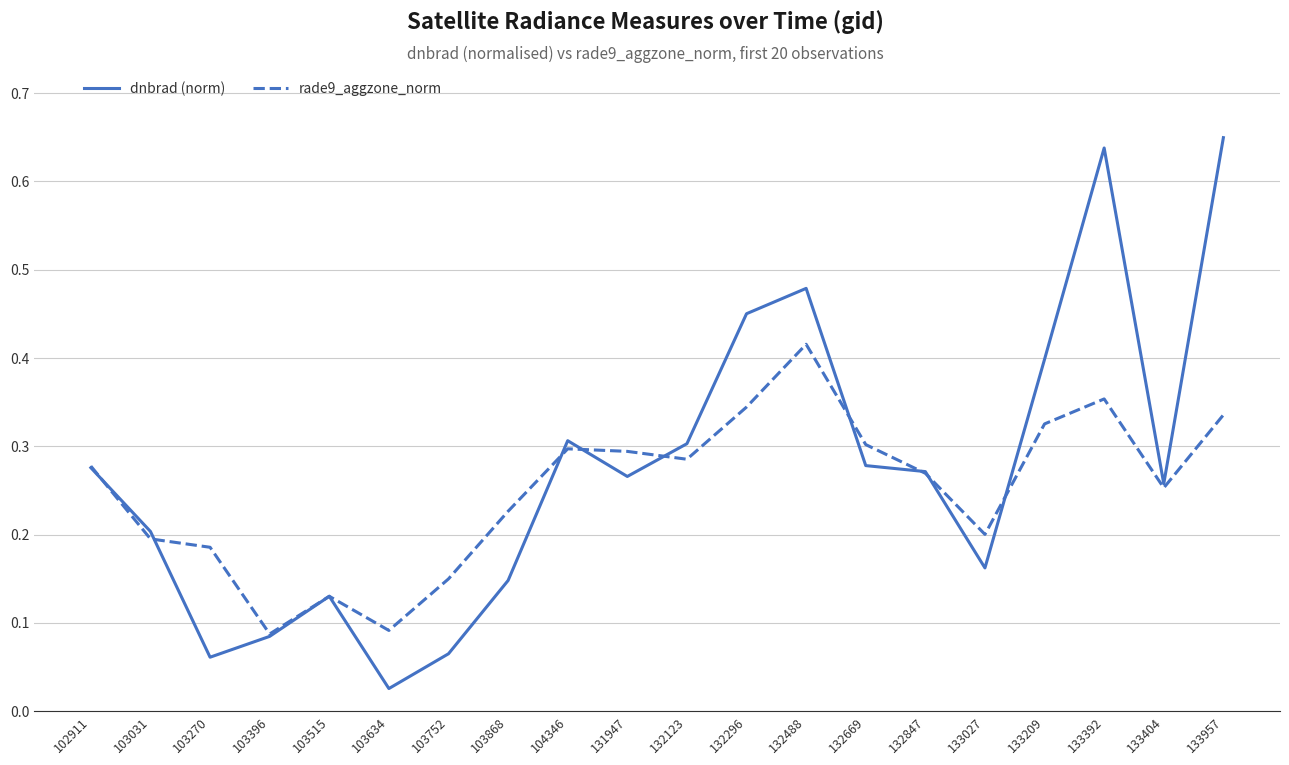

True or false: dnbrad (norm) has a value of 0.1 at 102911.

False